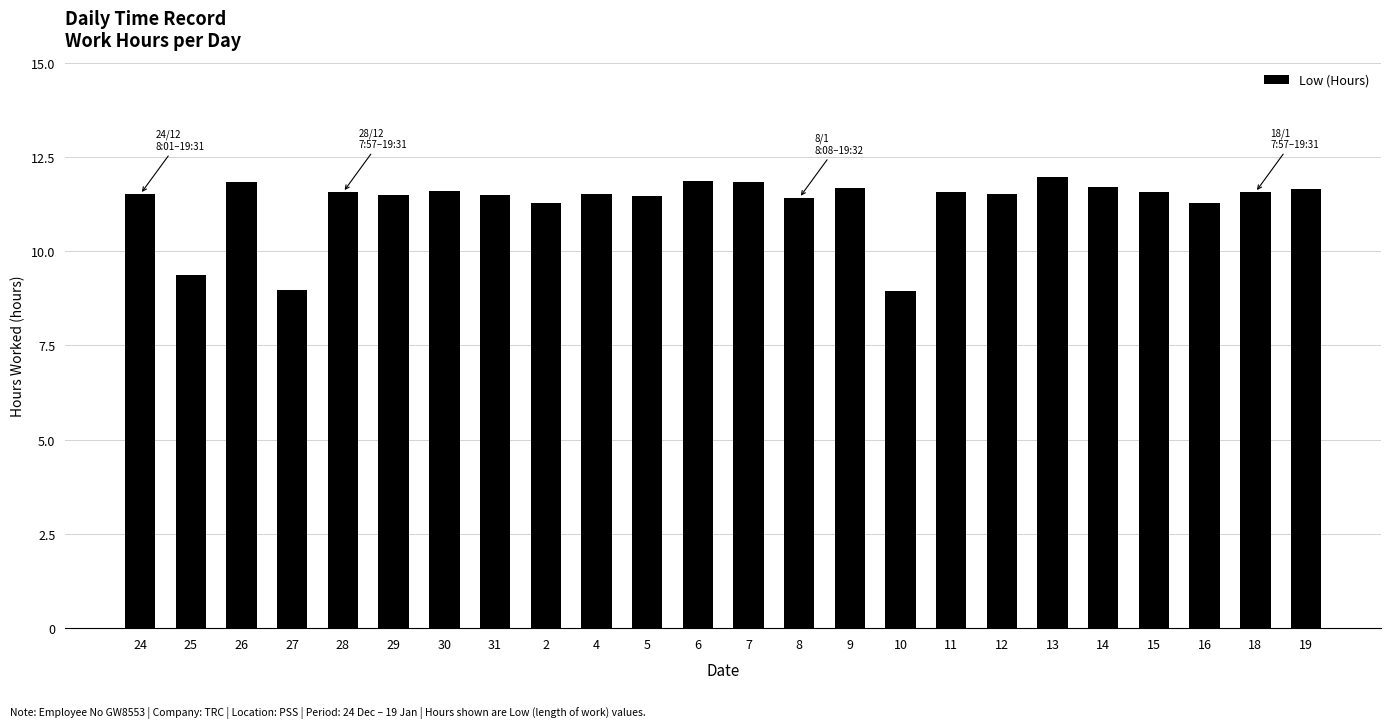

What is the change in value from 26 to 29?

-0.4